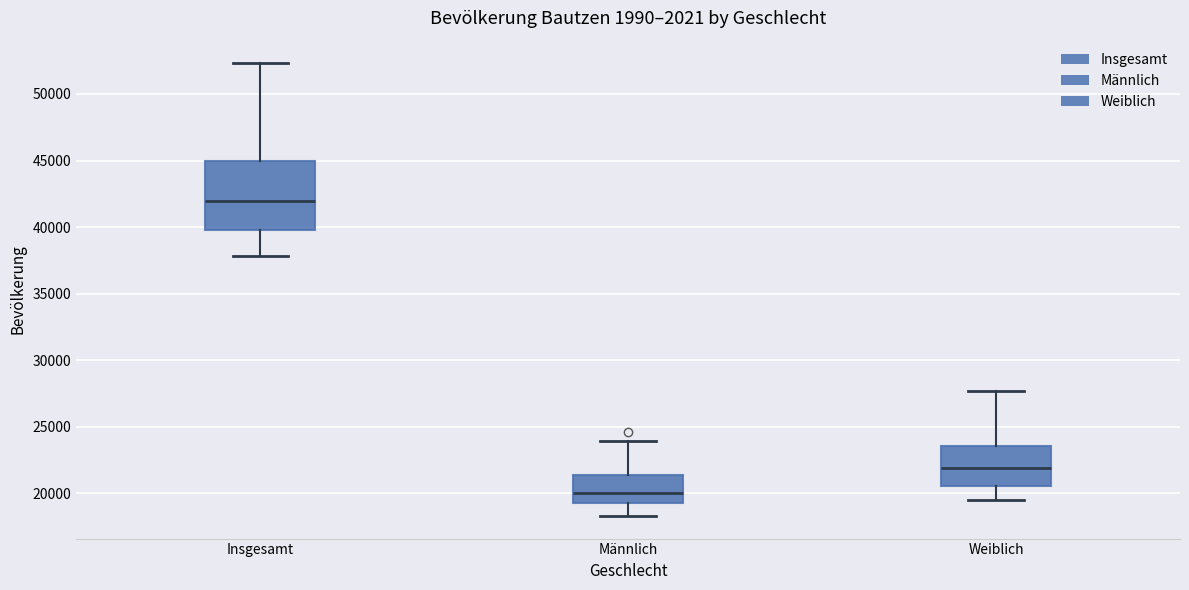

Reading left to right, transcribe this box plot: for each box, give where its median line is, the range the box spans, and where its two whiskers end, as read against the y-axis. The values are not printed on the chart, so give them approximately, as read against the axis.

Insgesamt: median 42000, box 40000 to 45000, whiskers 38000 to 52500
Männlich: median 20000, box 19500 to 21500, whiskers 18500 to 24000
Weiblich: median 22000, box 20500 to 23500, whiskers 19500 to 27500